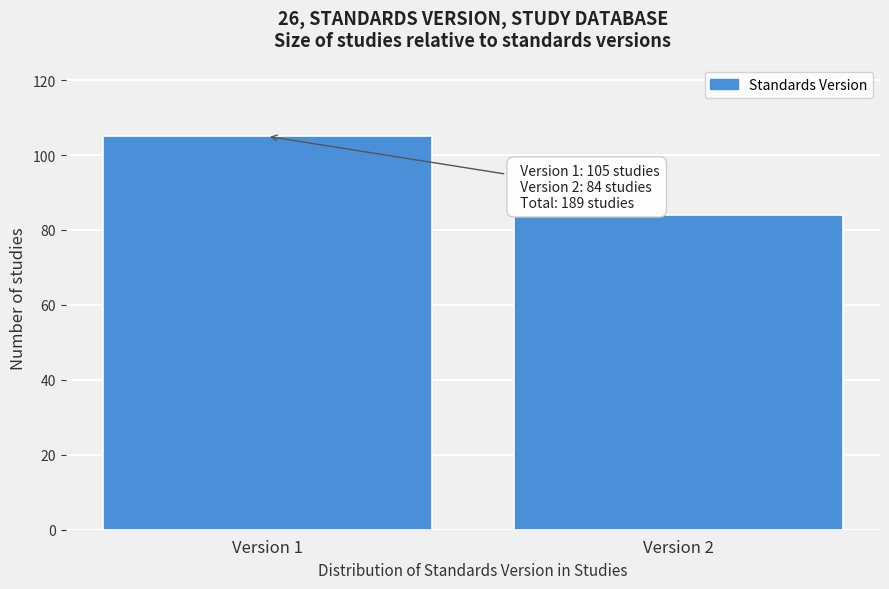

Reading left to right, extract all data points from this chart.

105	84